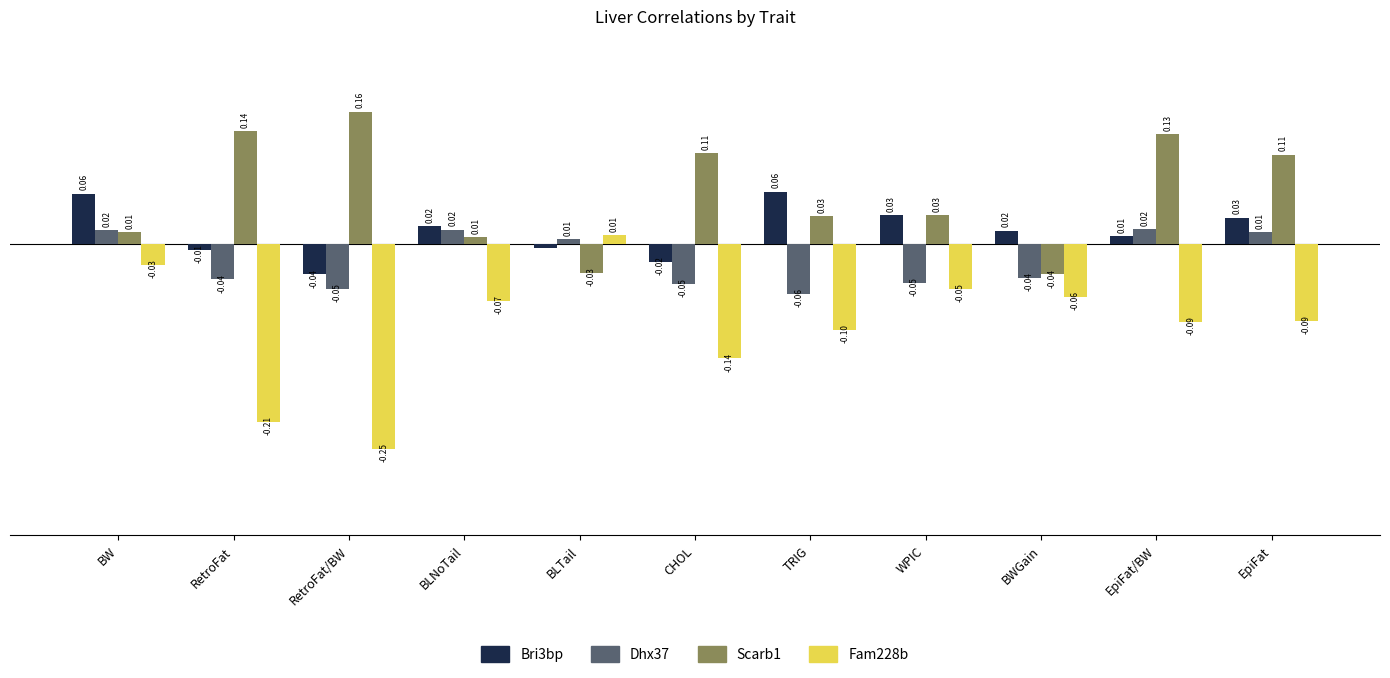

List the series in order of their peak value, highest first.

Scarb1, Bri3bp, Dhx37, Fam228b